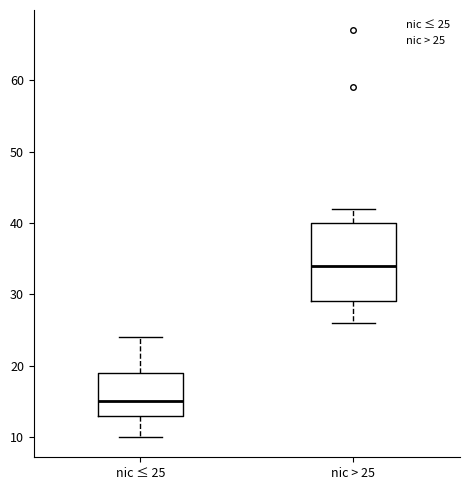

Reading left to right, transcribe this box plot: for each box, give where its median line is, the range the box spans, and where its two whiskers end, as read against the y-axis. The values are not printed on the chart, so give them approximately, as read against the axis.

nic ≤ 25: median 15, box 13 to 19, whiskers 10 to 24
nic > 25: median 34, box 29 to 40, whiskers 26 to 42